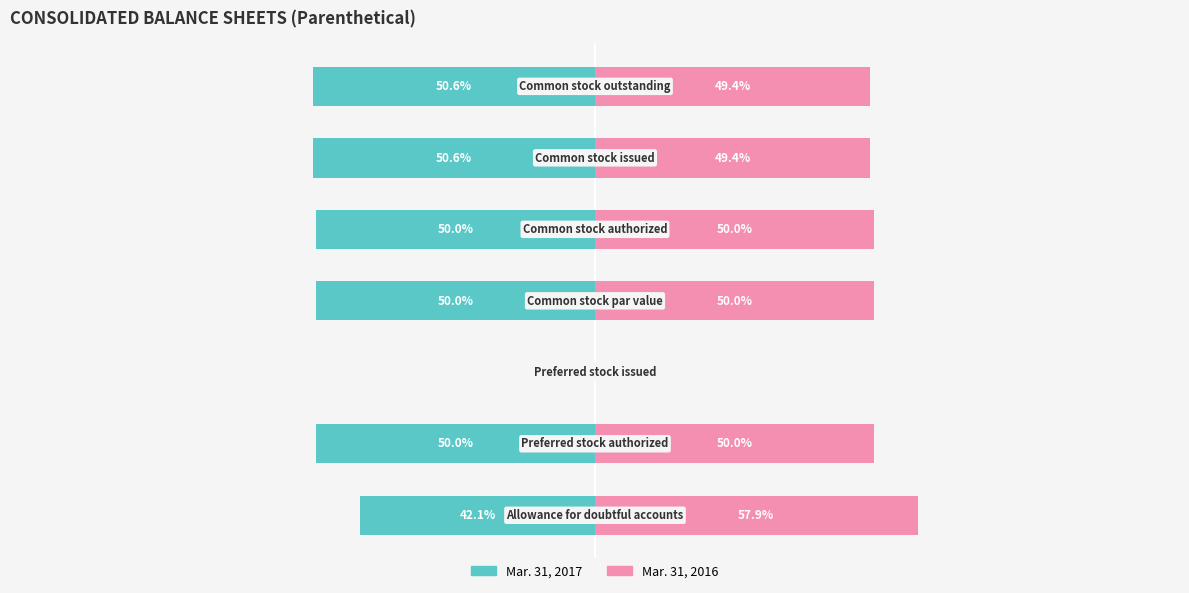

Reading left to right, list all the values displayed in this chart.

Mar. 31, 2017: -42.1	-50.0	0.0	-50.0	-50.0	-50.6	-50.6
Mar. 31, 2016: 57.9	50.0	0.0	50.0	50.0	49.4	49.4